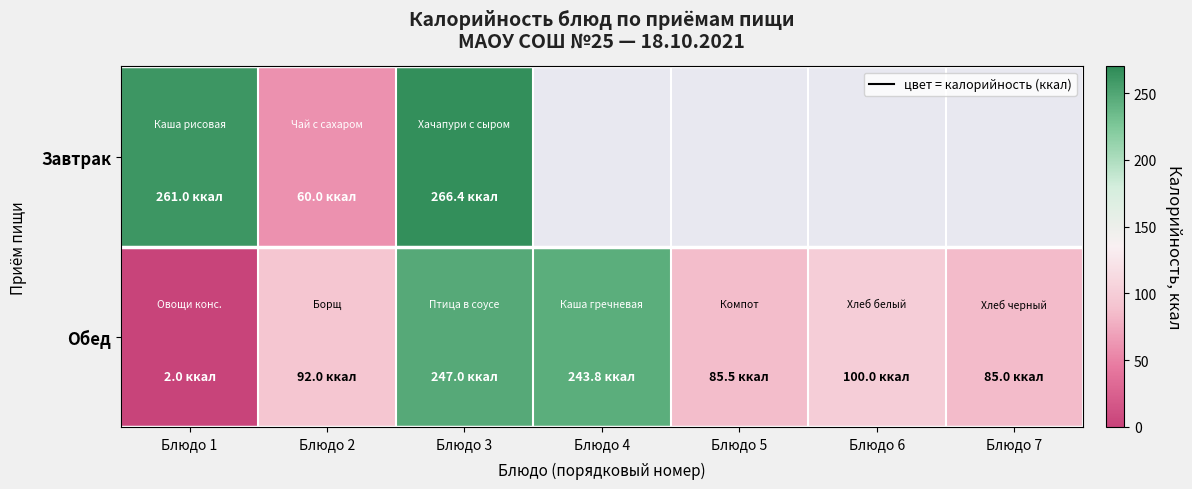

Where is Завтрак nearest to the value 163?

Блюдо 1